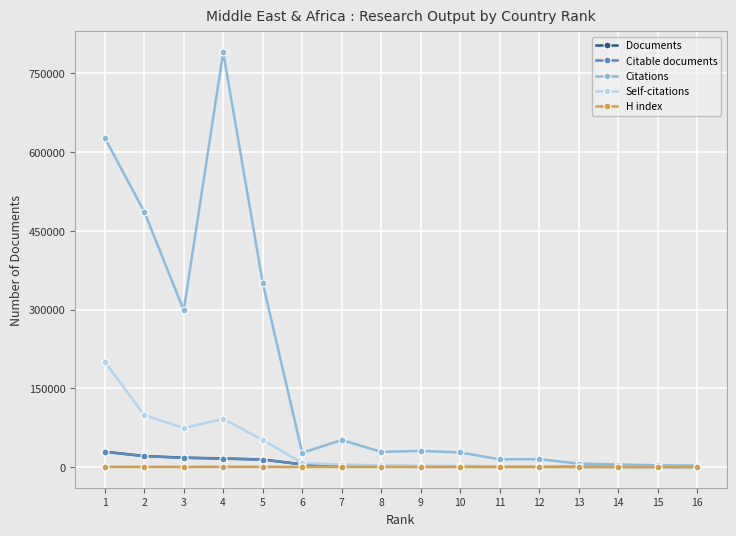

What is the approximate value of Citations at 16?

2581